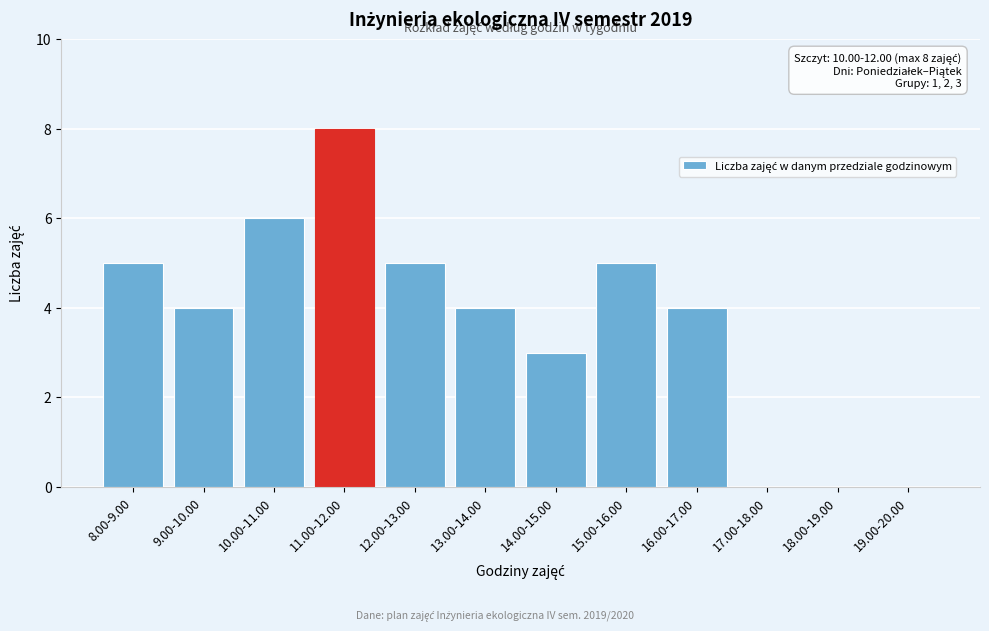

Reading left to right, list all the values displayed in this chart.

8.00-9.00=5	9.00-10.00=4	10.00-11.00=6	11.00-12.00=8	12.00-13.00=5	13.00-14.00=4	14.00-15.00=3	15.00-16.00=5	16.00-17.00=4	17.00-18.00=0	18.00-19.00=0	19.00-20.00=0